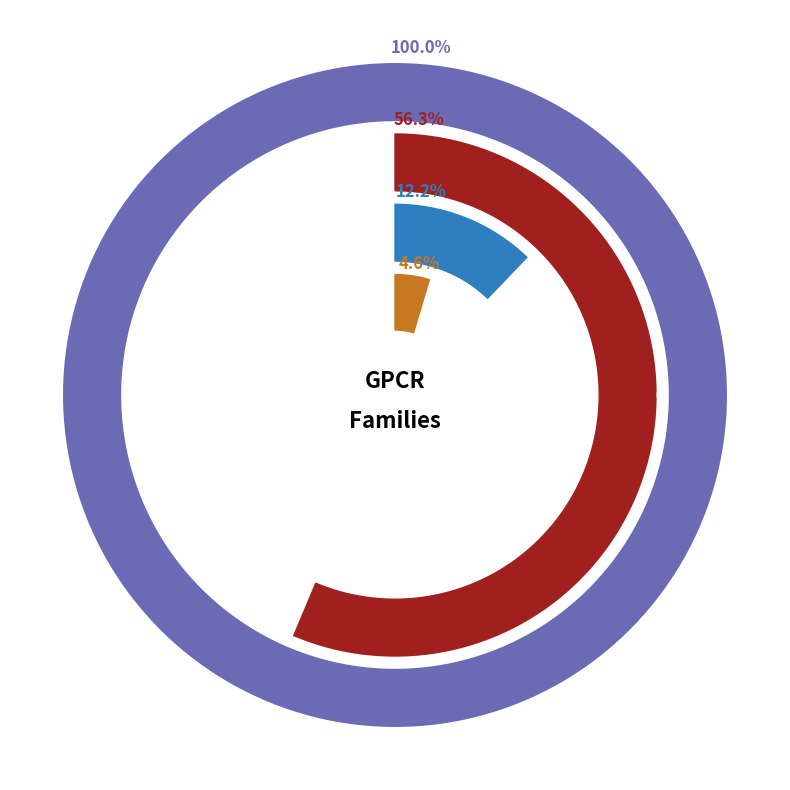

Approximately how many times larger is the value at Parathyroid hormone receptors compared to Class B Orphans?

10.2